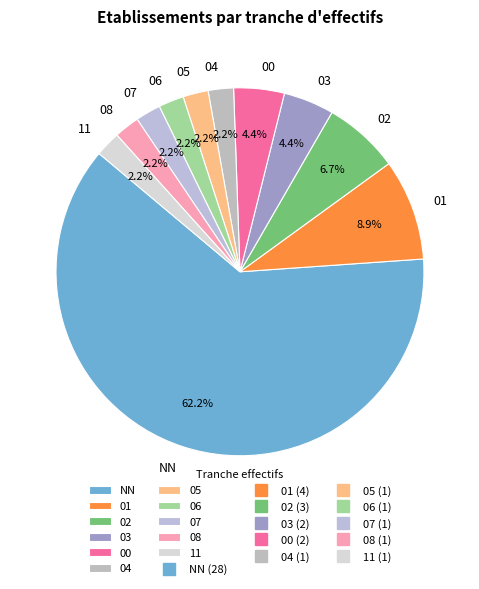

What percentage do 03 and NN together represent?

66.7%